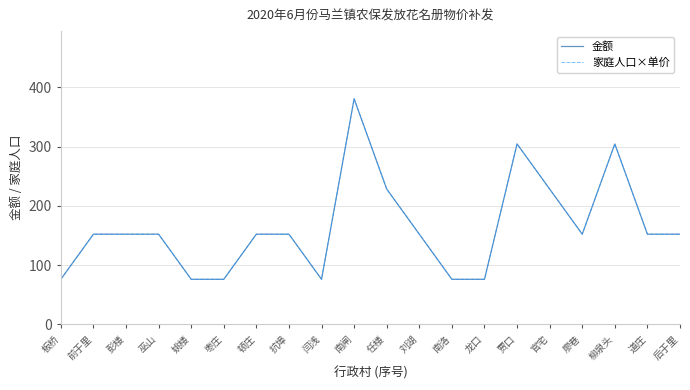

What is the difference between the maximum and minimum values in the 家庭人口×单价 series?

304.4